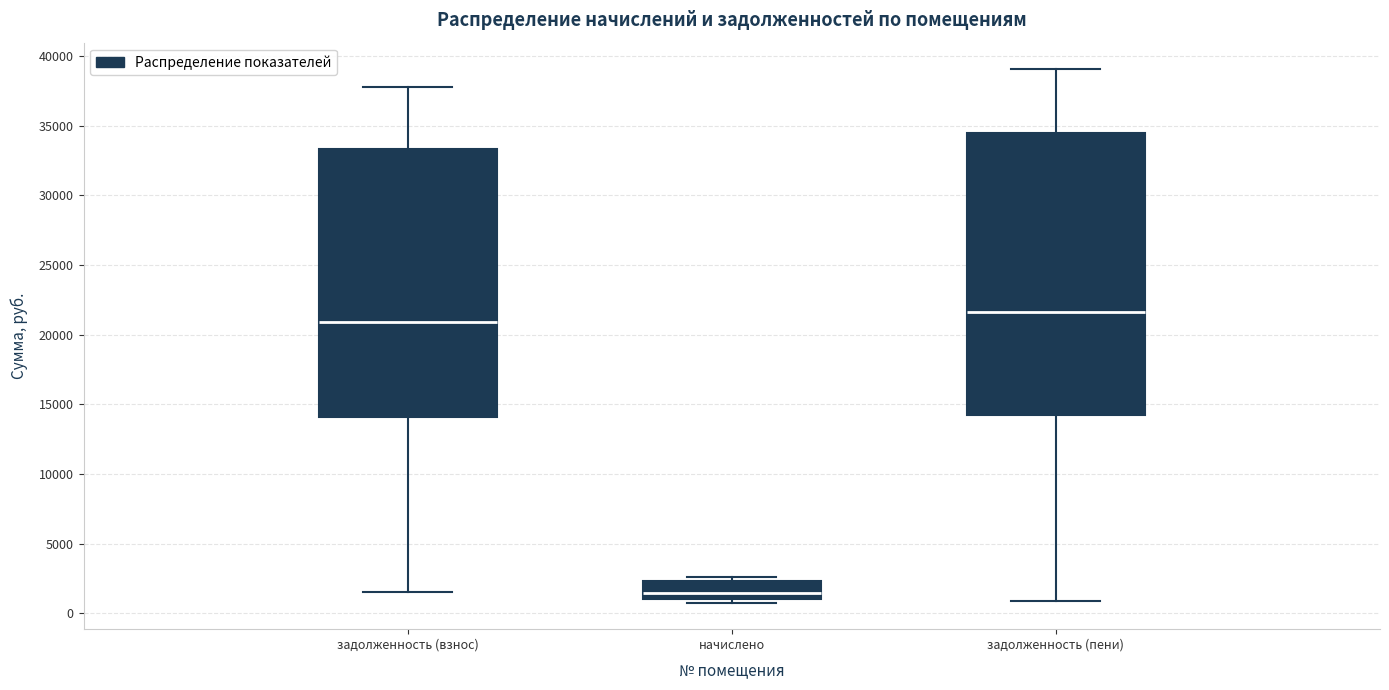

Where is the lower edge of the box for начислено on the y-axis? The values are not printed on the chart, so give them approximately, as read against the axis.

1000